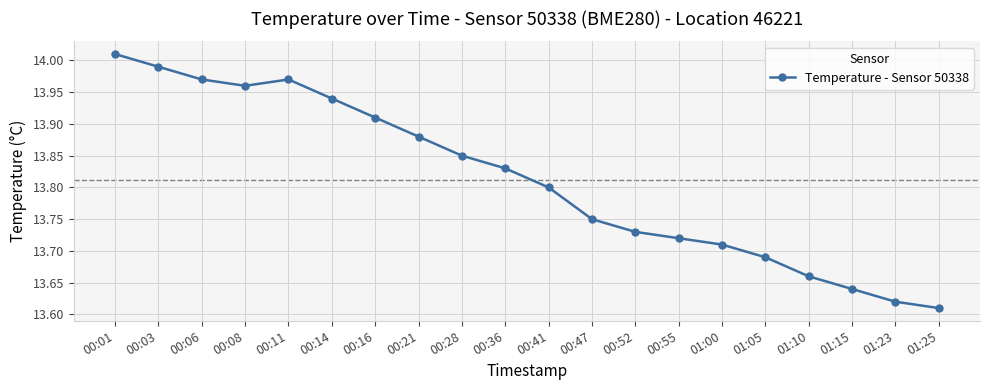

True or false: the data has more than 1 interior local peaks.

False